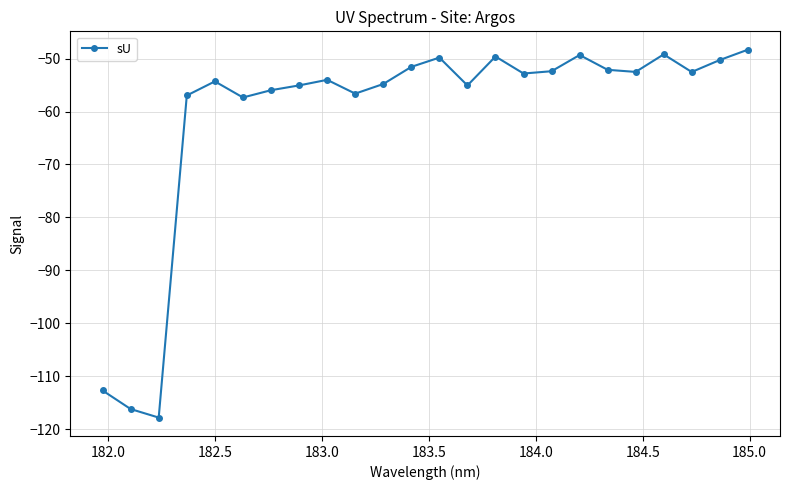

What is the difference between the maximum and minimum values?

69.5